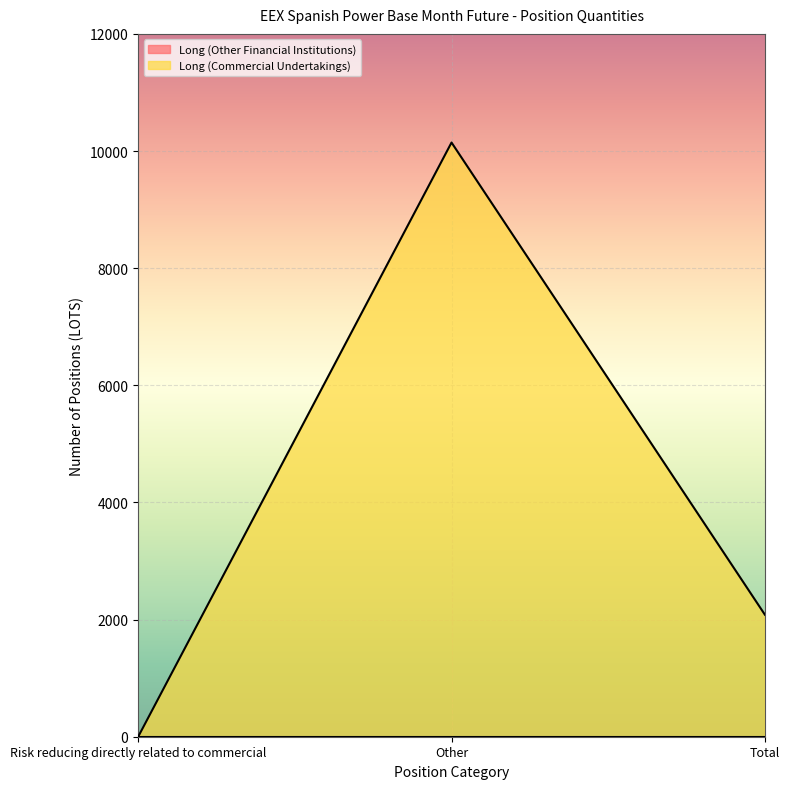

Is it true that the value at Other is 10145.1?

True